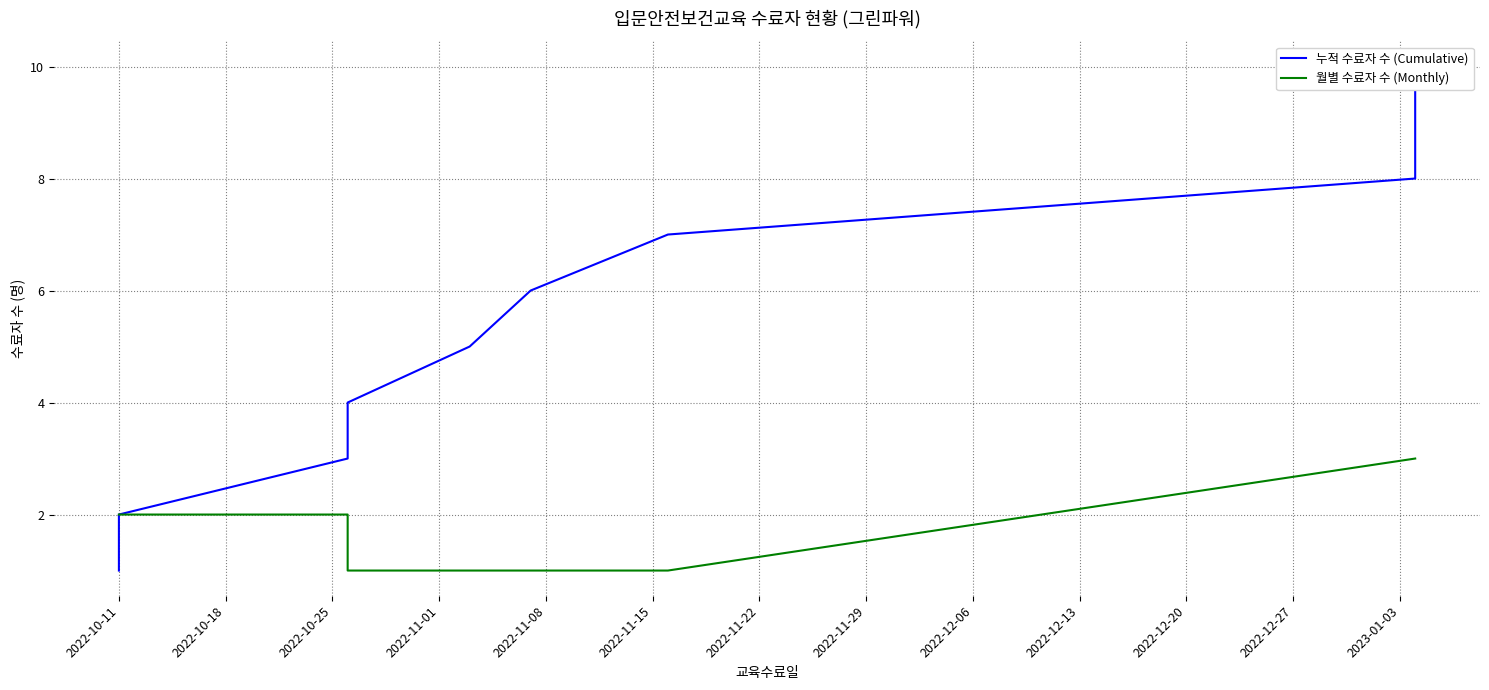

What is the highest value of the 월별 수료자 수 (Monthly) series?

3